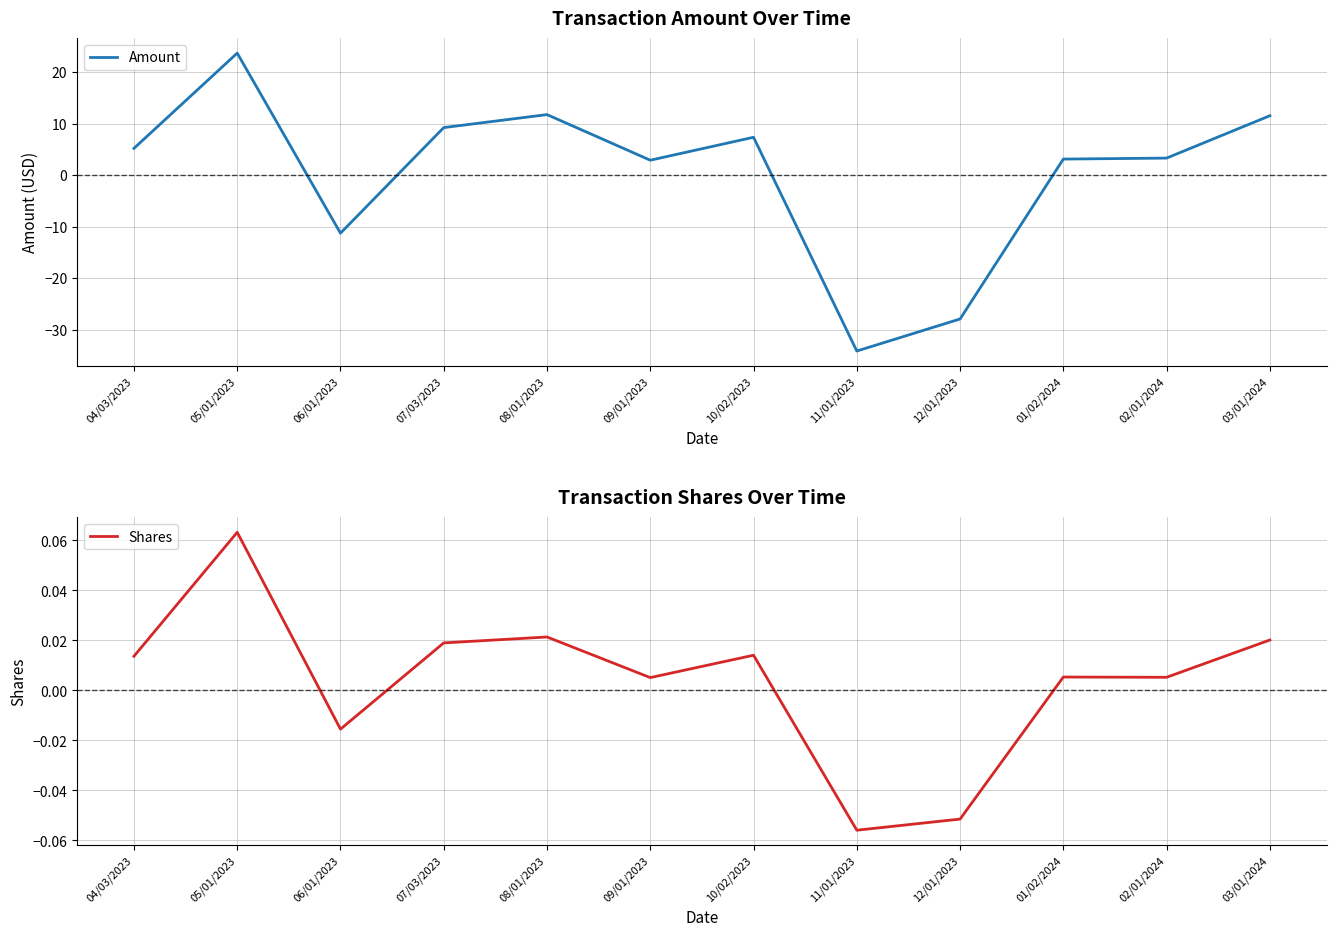

Where does the Shares series first go above 0?

04/03/2023